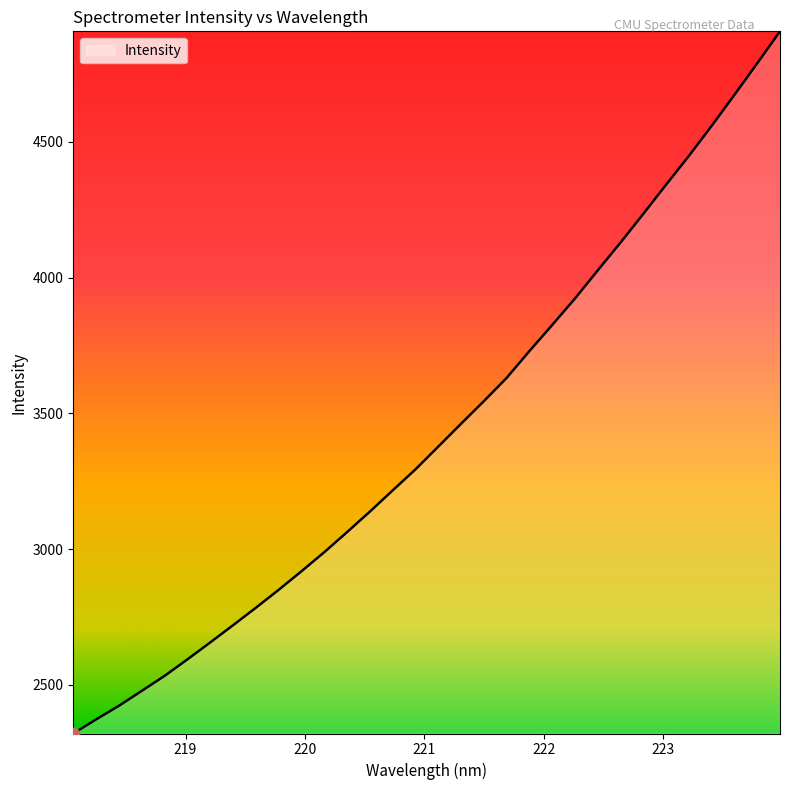

What is the minimum value shown in the chart?

2321.2